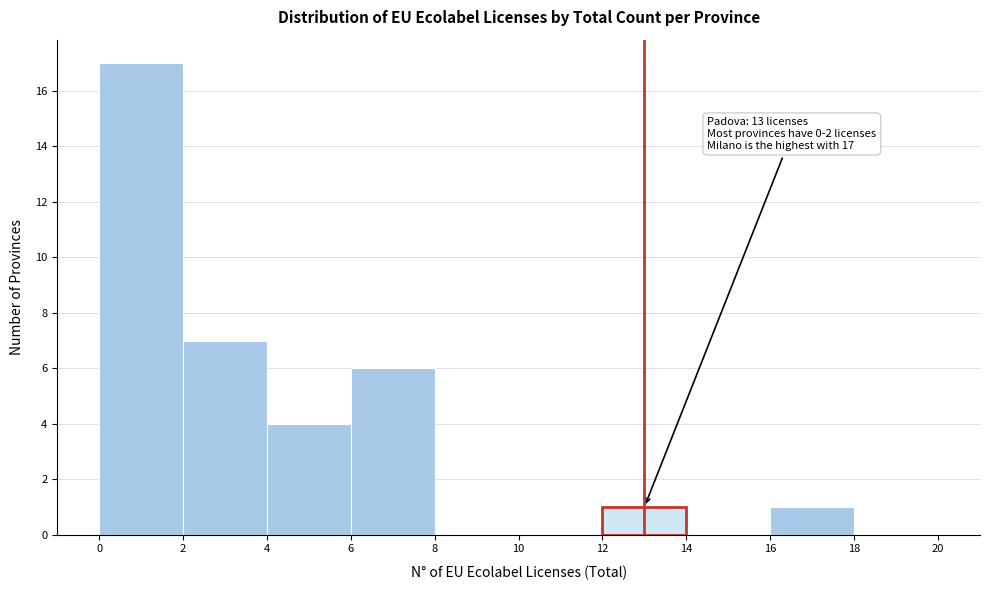

Over which range of the x-axis is the bar tallest?

0 to 2